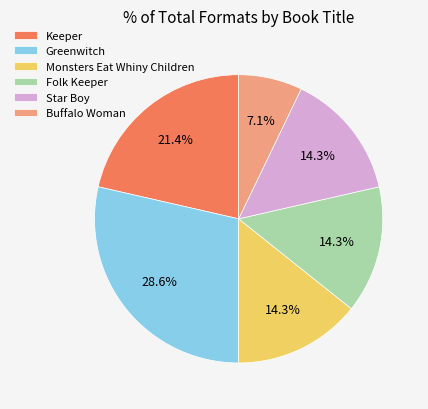

Between Keeper and Folk Keeper, which is larger?

Keeper